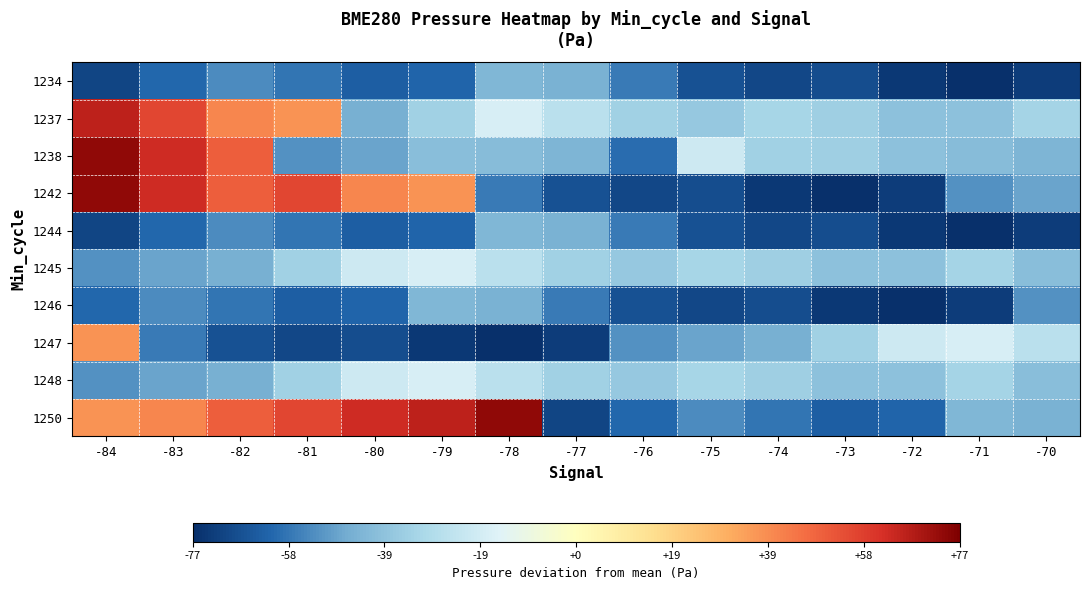

Reading left to right, list all the values displayed in this chart.

1234: -84=-70.9	-83=-60.8	-82=-53.5	-81=-57.9	-80=-63.4	-79=-62.0	-78=-42.7	-77=-44.1	-76=-56.9	-75=-67.2	-74=-69.9	-73=-68.4	-72=-74.3	-71=-77.1	-70=-72.9
1237: -84=66.1	-83=55.9	-82=40.1	-81=36.9	-80=-44.6	-79=-33.2	-78=-17.6	-77=-26.2	-76=-33.6	-75=-36.6	-74=-31.7	-73=-34.2	-72=-38.9	-71=-38.8	-70=-32.4
1238: -84=73.5	-83=62.7	-82=49.5	-81=-51.9	-80=-48.1	-79=-40.1	-78=-40.9	-77=-43.3	-76=-59.6	-75=-20.8	-74=-33.6	-73=-34.2	-72=-38.8	-71=-40.9	-70=-43.3
1242: -84=73.5	-83=62.7	-82=49.5	-81=55.9	-80=40.1	-79=36.9	-78=-56.9	-77=-67.2	-76=-69.9	-75=-68.4	-74=-74.3	-73=-77.1	-72=-72.9	-71=-51.9	-70=-48.1
1244: -84=-70.9	-83=-60.8	-82=-53.5	-81=-57.9	-80=-63.4	-79=-62.0	-78=-42.7	-77=-44.1	-76=-56.9	-75=-67.2	-74=-69.9	-73=-68.4	-72=-74.3	-71=-77.1	-70=-72.9
1245: -84=-51.9	-83=-48.1	-82=-44.6	-81=-33.2	-80=-20.8	-79=-17.6	-78=-26.2	-77=-33.6	-76=-36.6	-75=-31.7	-74=-34.2	-73=-38.9	-72=-38.8	-71=-32.4	-70=-40.1
1246: -84=-60.8	-83=-53.5	-82=-57.9	-81=-63.4	-80=-62.0	-79=-42.7	-78=-44.1	-77=-56.9	-76=-67.2	-75=-69.9	-74=-68.4	-73=-74.3	-72=-77.1	-71=-72.9	-70=-51.9
1247: -84=36.9	-83=-56.9	-82=-67.2	-81=-69.9	-80=-68.4	-79=-74.3	-78=-77.1	-77=-72.9	-76=-51.9	-75=-48.1	-74=-44.6	-73=-33.2	-72=-20.8	-71=-17.6	-70=-26.2
1248: -84=-51.9	-83=-48.1	-82=-44.6	-81=-33.2	-80=-20.8	-79=-17.6	-78=-26.2	-77=-33.6	-76=-36.6	-75=-31.7	-74=-34.2	-73=-38.9	-72=-38.8	-71=-32.4	-70=-40.1
1250: -84=36.9	-83=40.1	-82=49.5	-81=55.9	-80=62.7	-79=66.1	-78=73.5	-77=-70.9	-76=-60.8	-75=-53.5	-74=-57.9	-73=-63.4	-72=-62.0	-71=-42.7	-70=-44.1